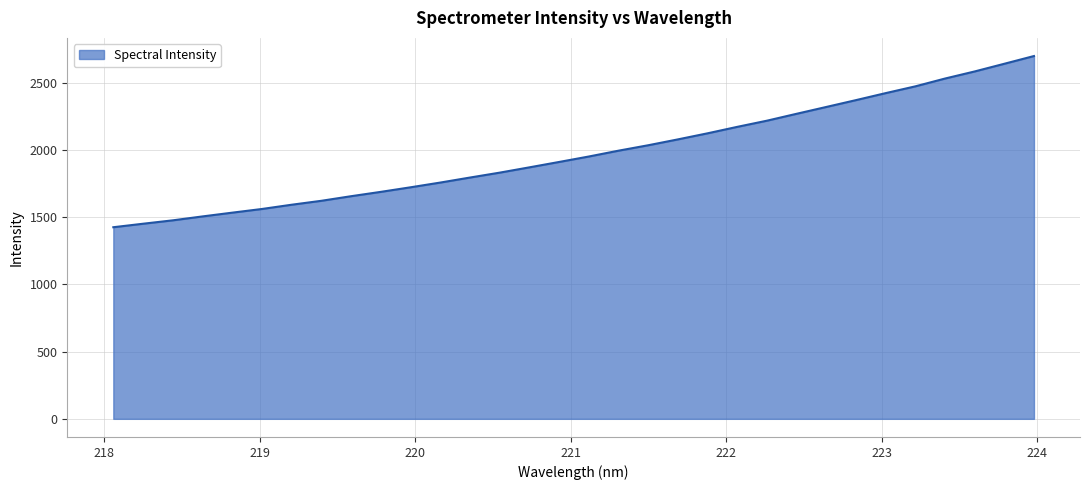

What is the maximum value shown in the chart?

2698.8